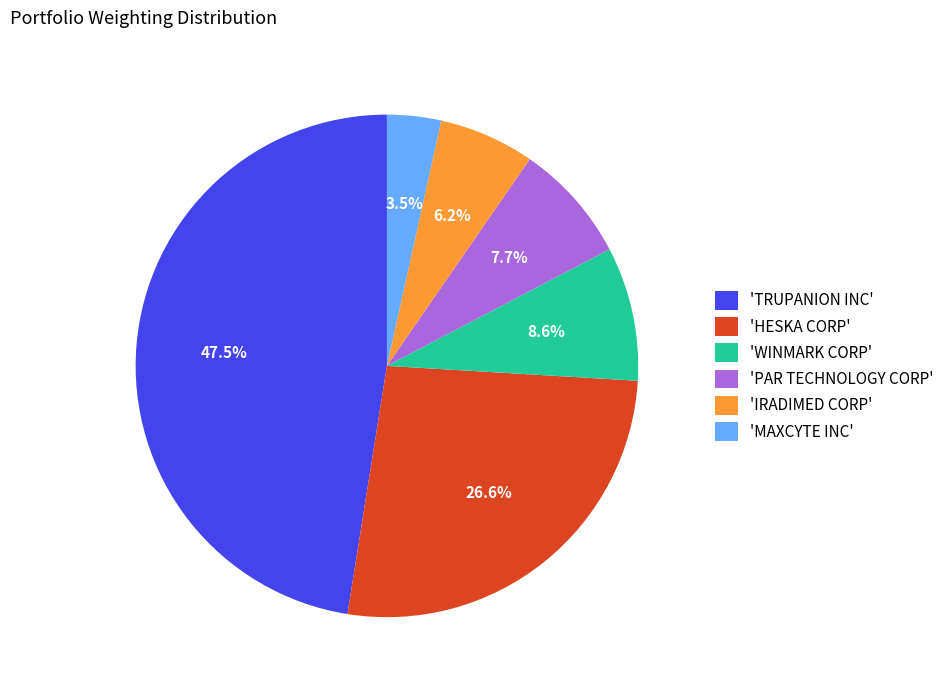

Does any single category account for the majority?

No